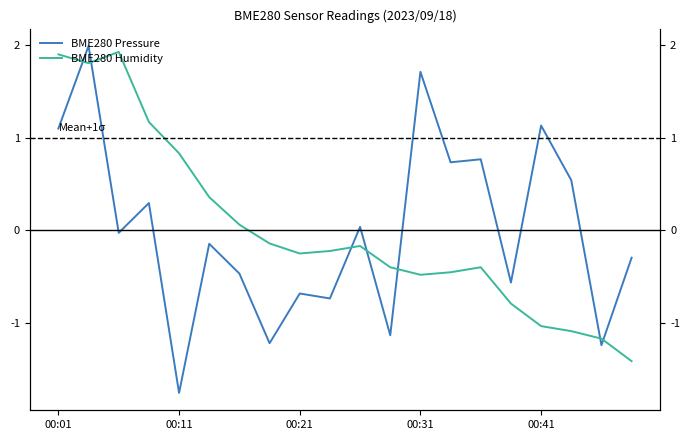

Is it true that BME280 Pressure equals -0.7 at 00:21?

True